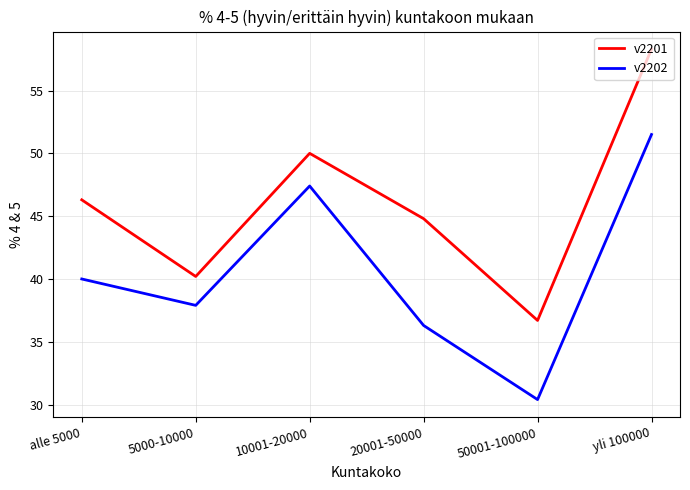

At which category is the sum across all series the highest?

yli 100000